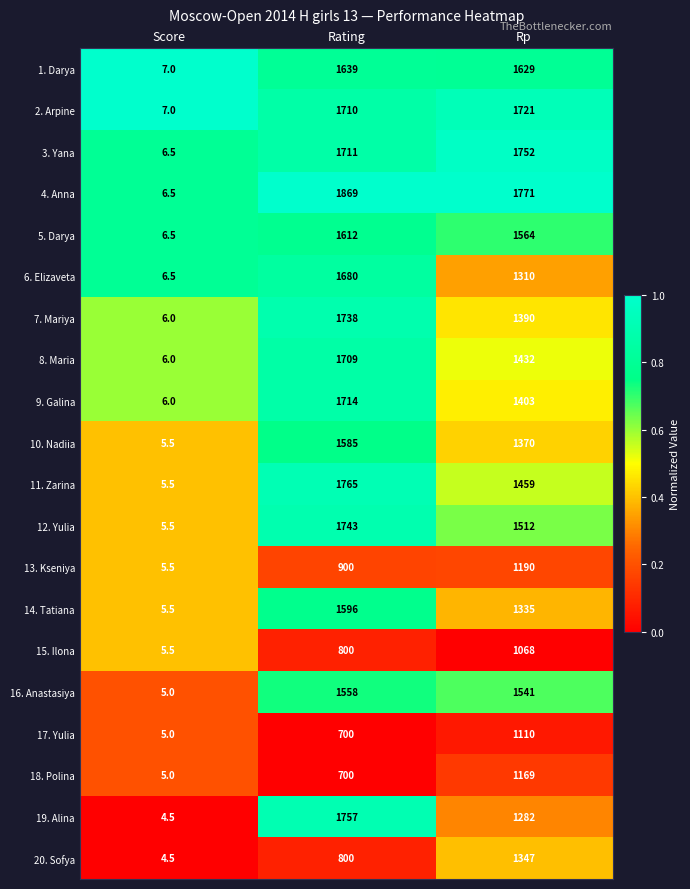

What is the total value across all series at Rp?

28355.0